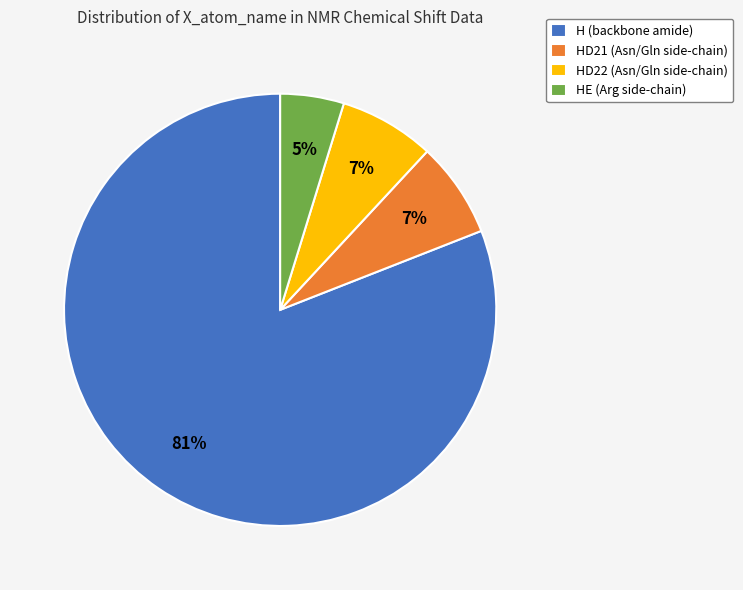

To the nearest percent, what percentage of the pie is H (backbone amide)?

81%